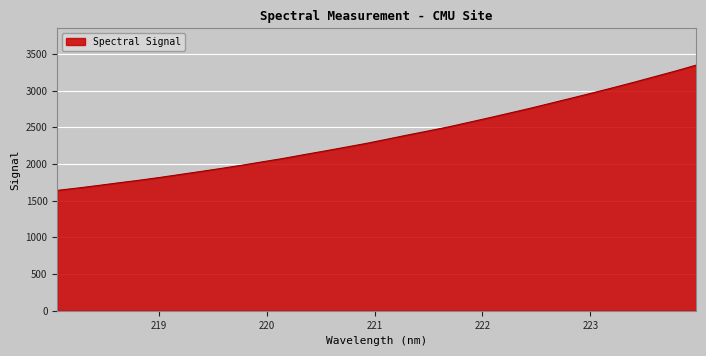

What is the difference between the maximum and minimum values?

1707.8